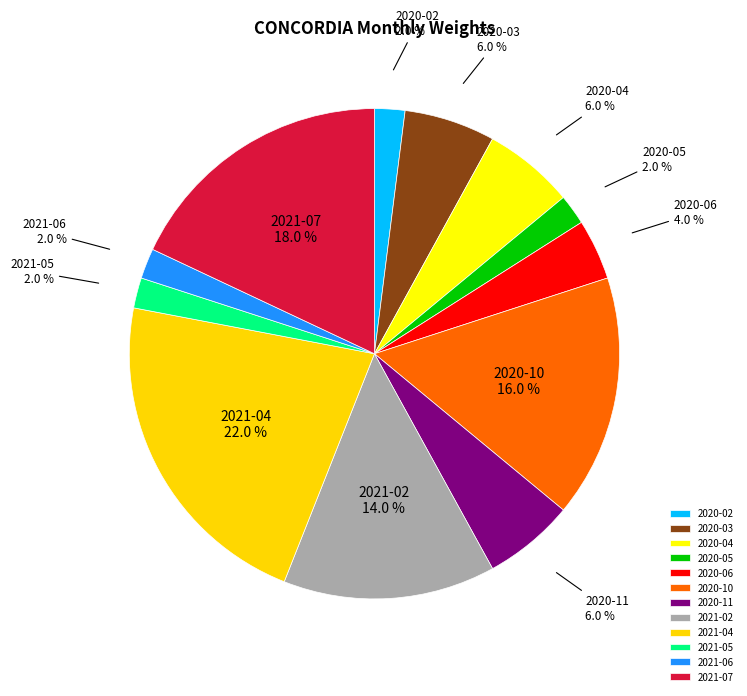

How much of the chart is everything except 2020-06?

96.0%